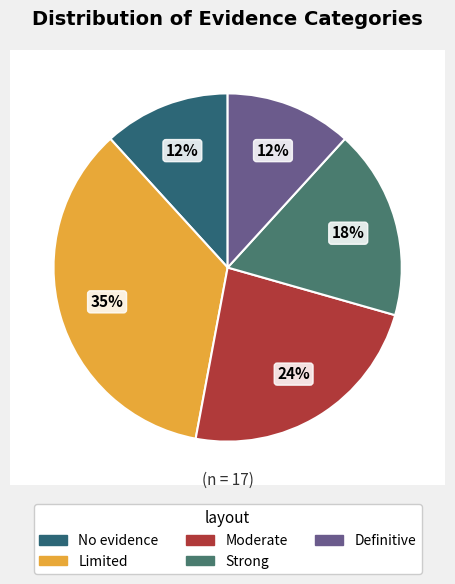

To the nearest percent, what is the difference between the largest and smallest slice percentages?

24%